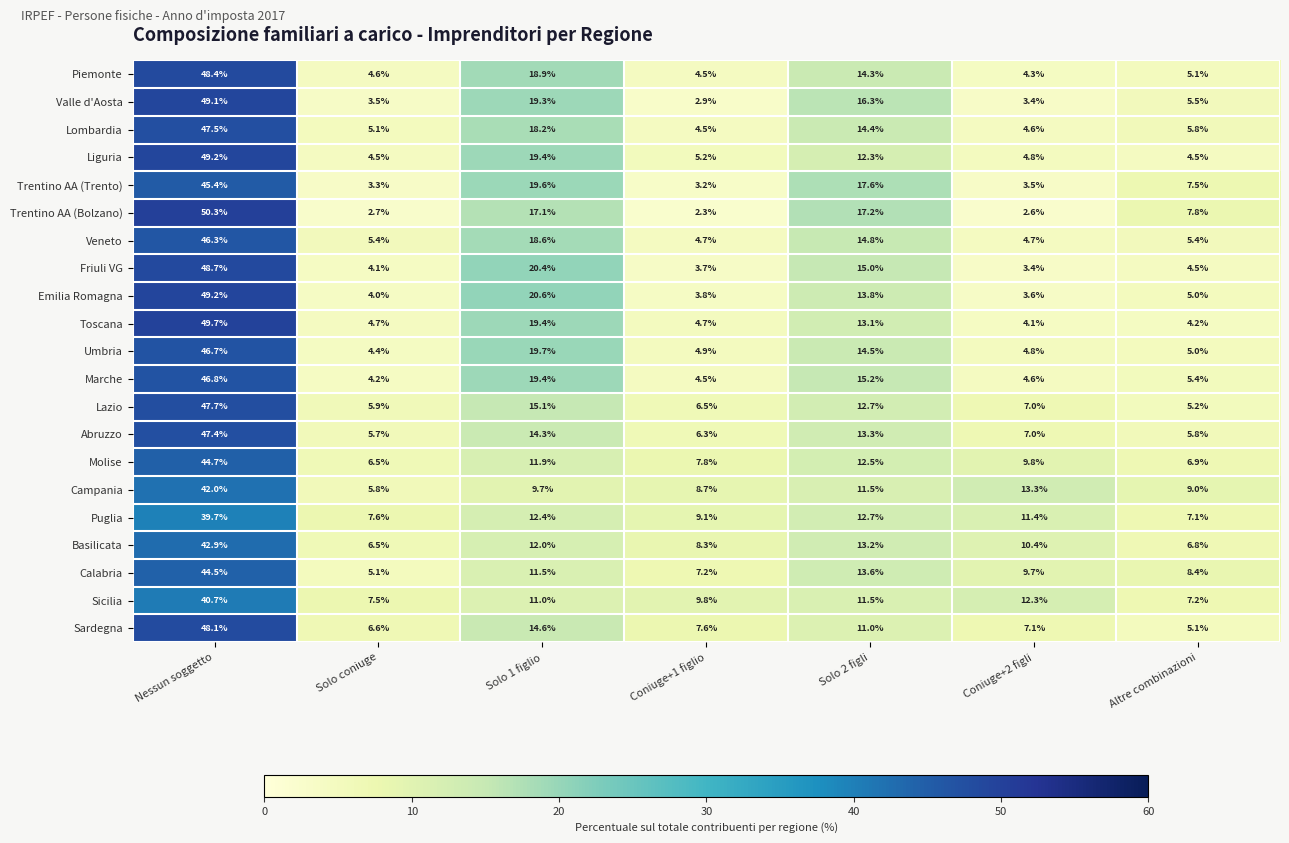

Which series has the largest range (max minus min)?

Trentino AA (Bolzano)